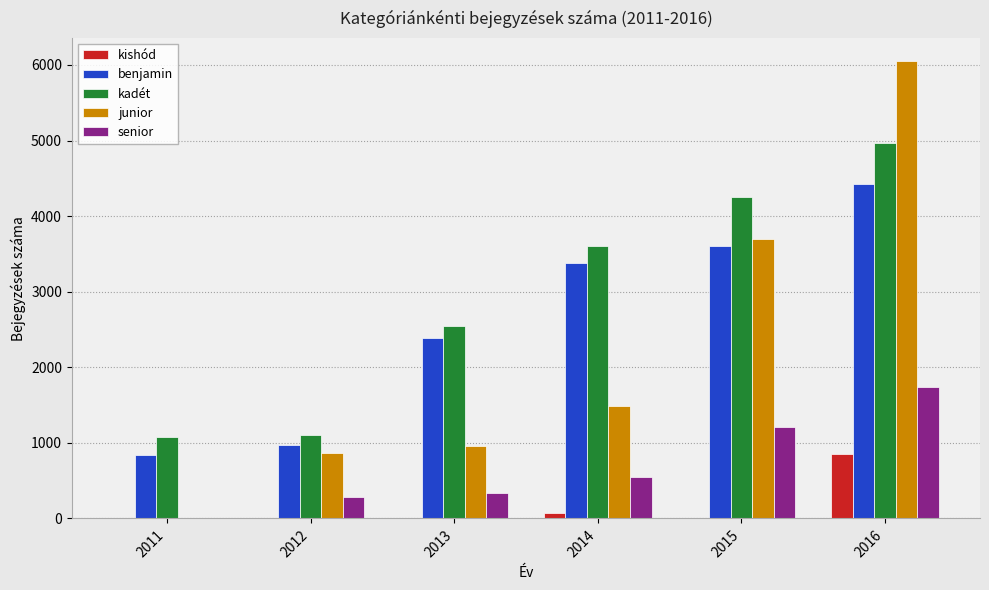

Reading left to right, extract all data points from this chart.

kishód: 0	0	0	75	0	854
benjamin: 835	967	2390	3383	3609	4419
kadét: 1072	1110	2550	3610	4257	4974
junior: 0	869	965	1489	3698	6054
senior: 0	287	341	549	1208	1745